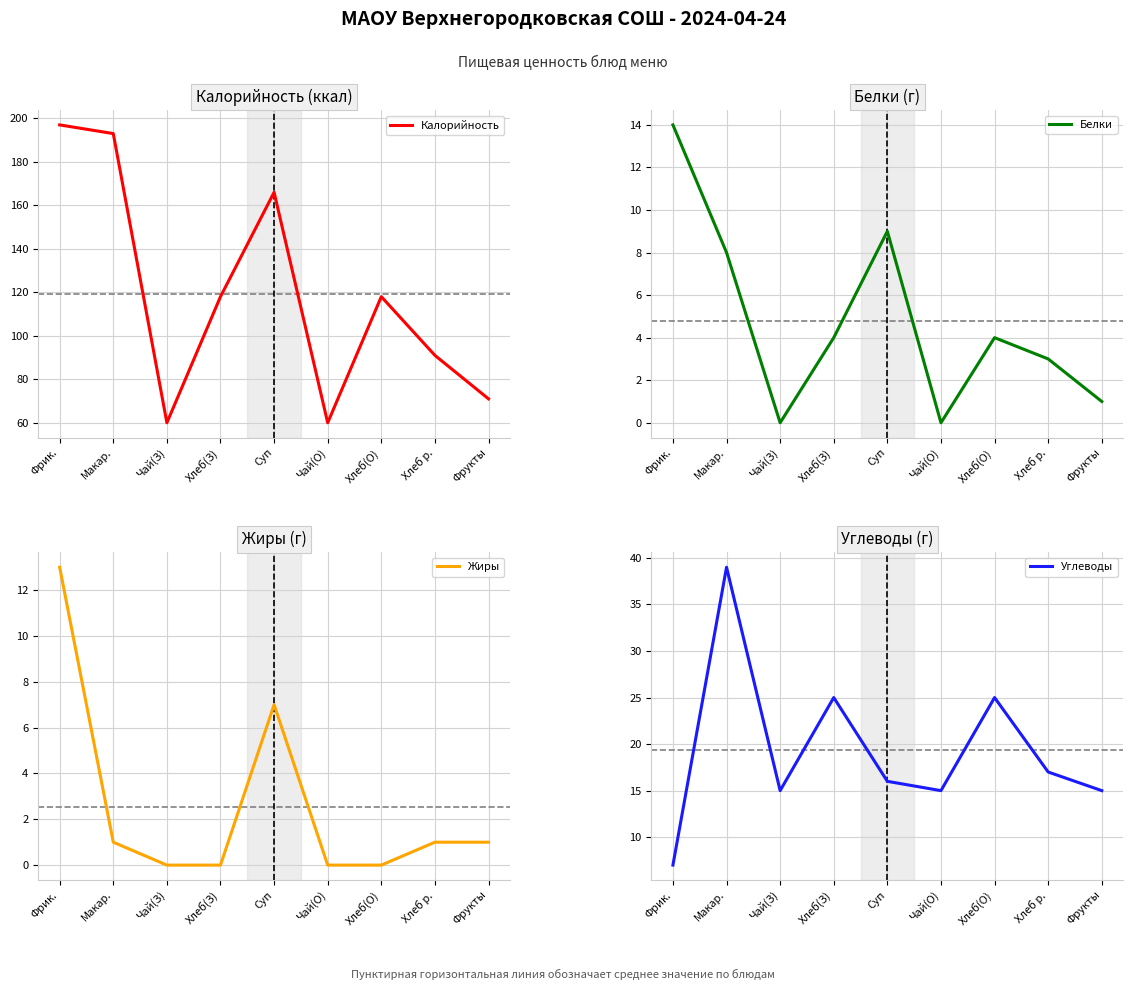

At which label does Углеводы first exceed 16?

Макар.